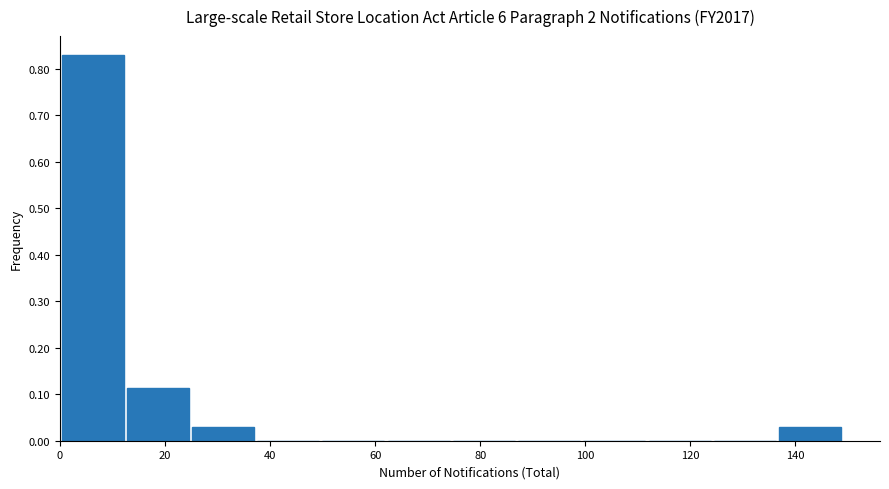

Reading left to right, transcribe this chart: for each bar, give the range it covers on the x-axis and its height. Neither the bar edges nor the heights are printed on the chart, so give them approximately, as read against the axes.

0 to 12: 0.83
12 to 24: 0.11
24 to 38: 0.03
38 to 50: 0
50 to 62: 0
62 to 74: 0
74 to 86: 0
86 to 100: 0
100 to 112: 0
112 to 124: 0
124 to 136: 0
136 to 150: 0.03